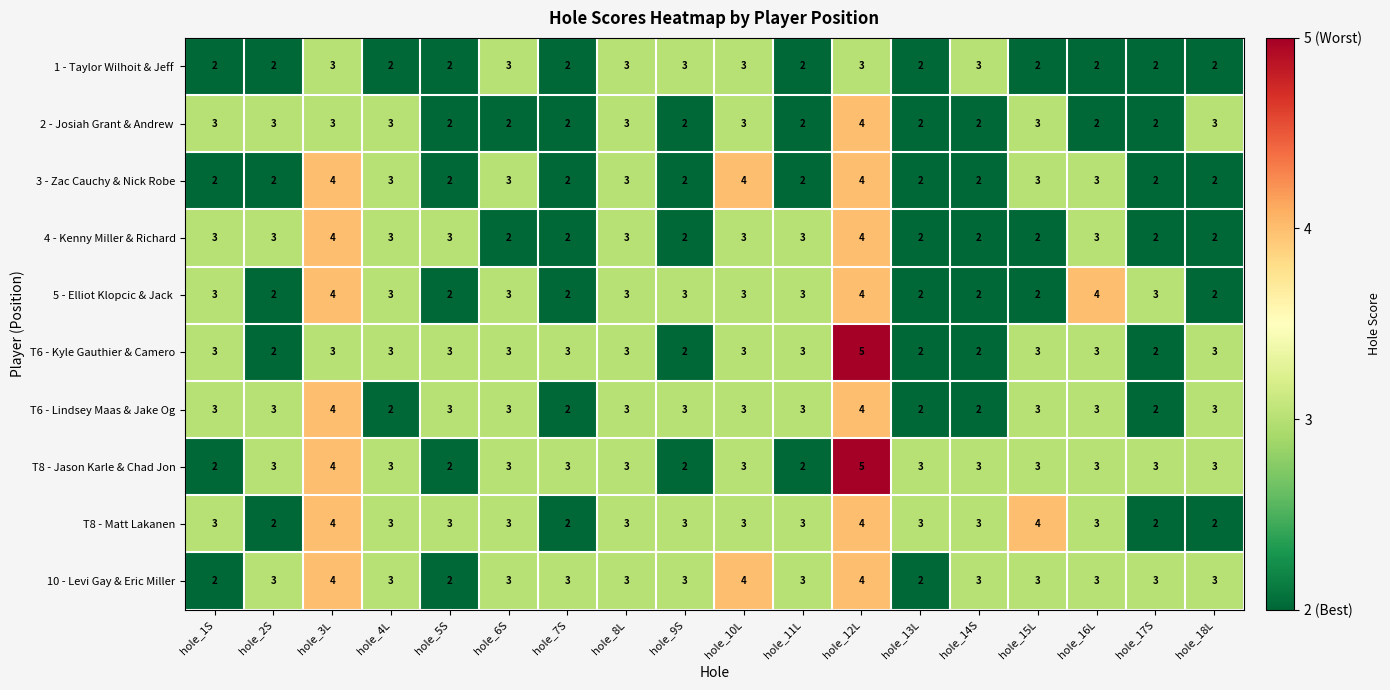

What is the sum of the T6 - Lindsey Maas & Jake Og values at hole_9S and hole_6S?

6